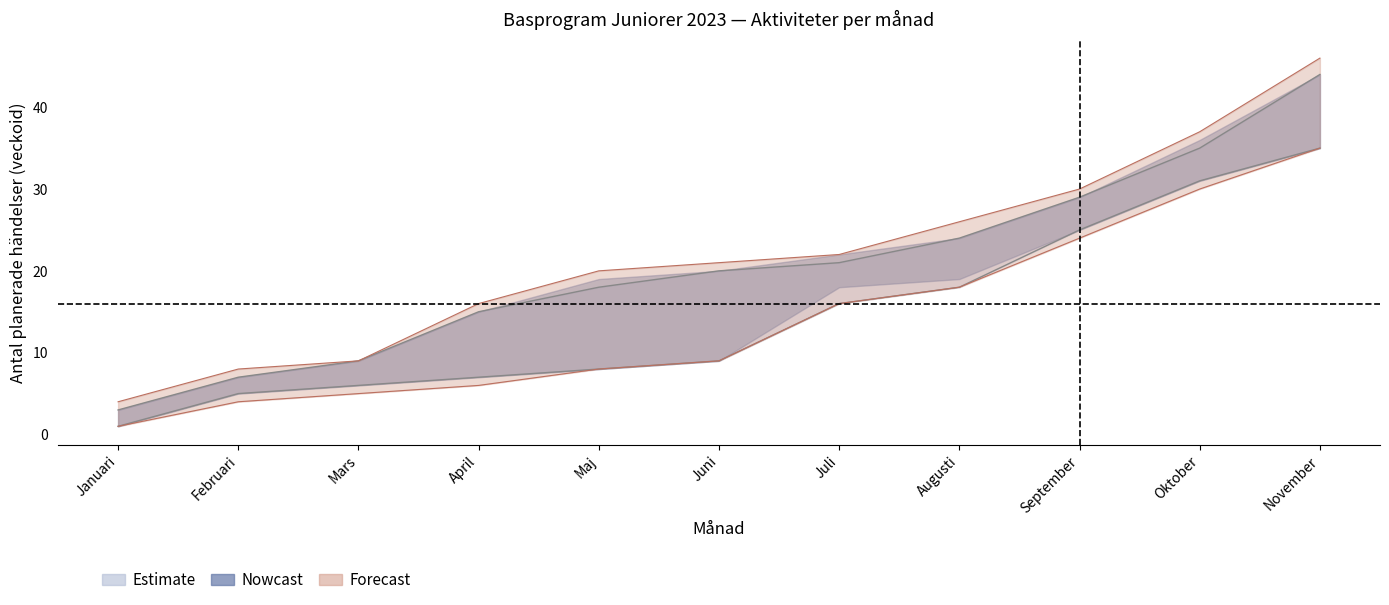

Which has a higher value, November or Oktober?

November